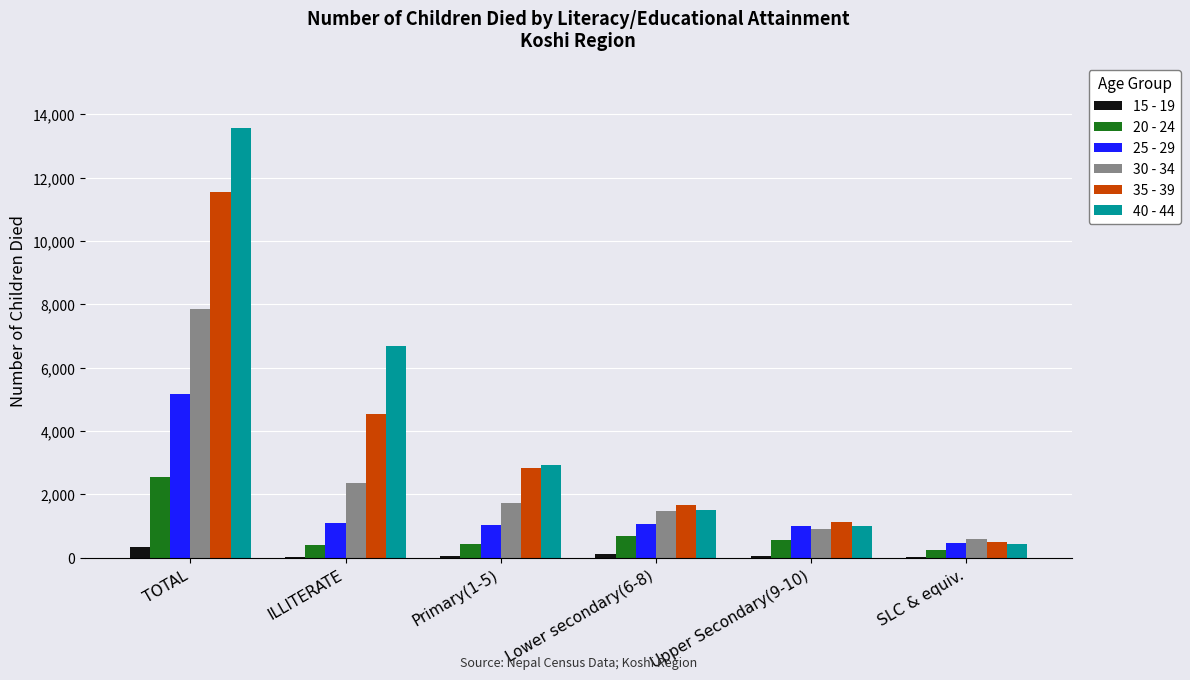

Is it true that 25 - 29 equals 1110 at ILLITERATE?

True